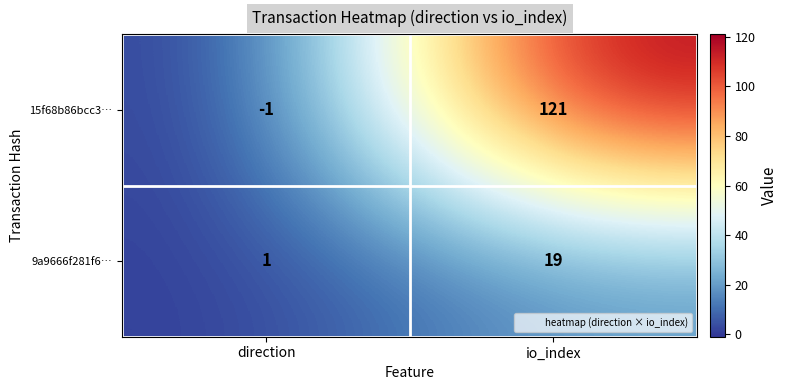

What is the smallest value displayed?

-1